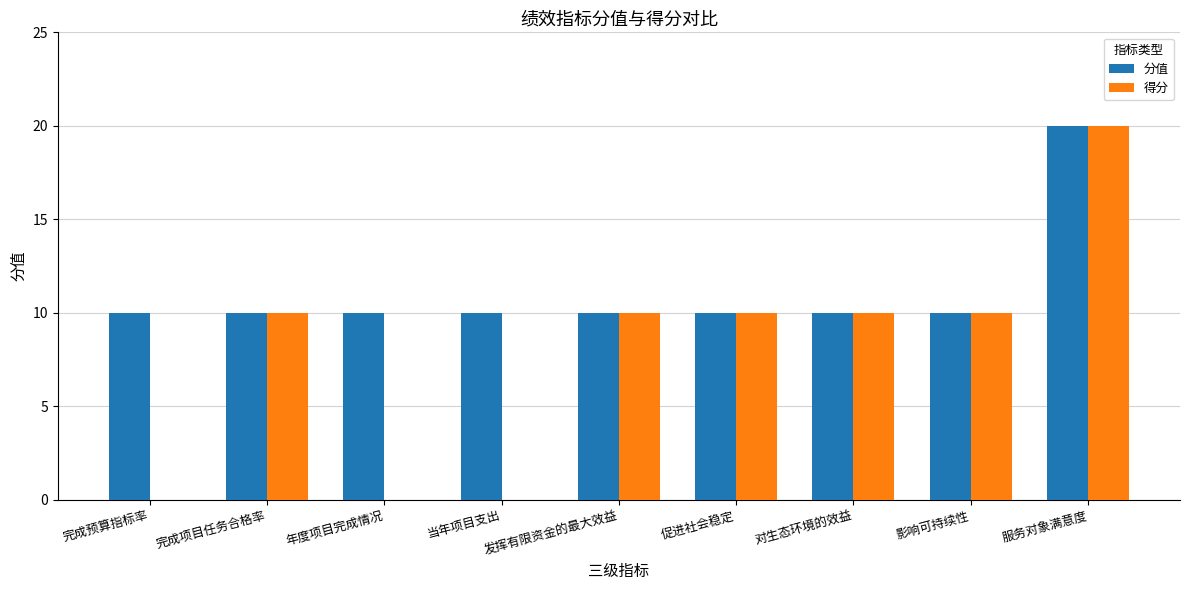

What are all the series names shown in the legend?

分值, 得分